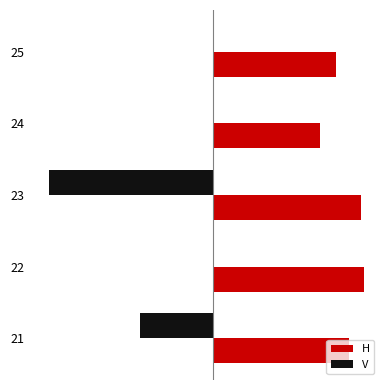

What are all the series names shown in the legend?

H, V